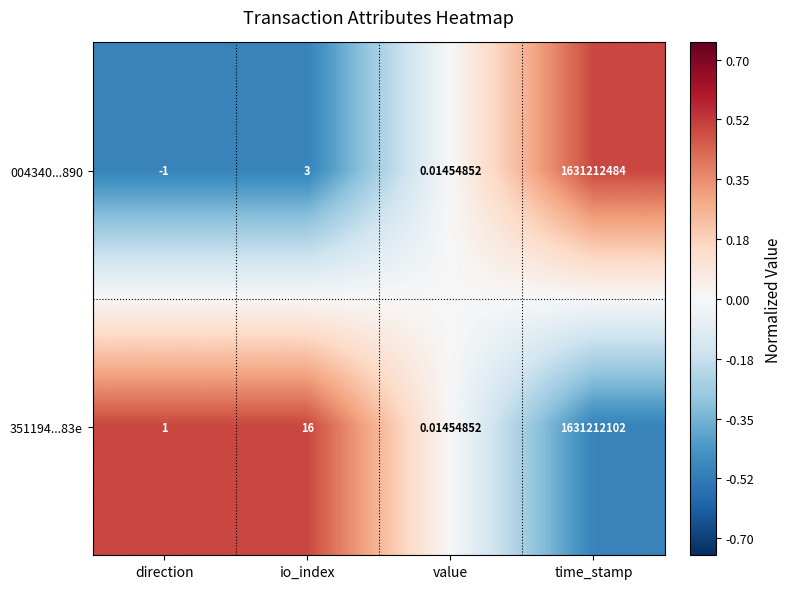

At how many categories does at least one series exceed 0?

4